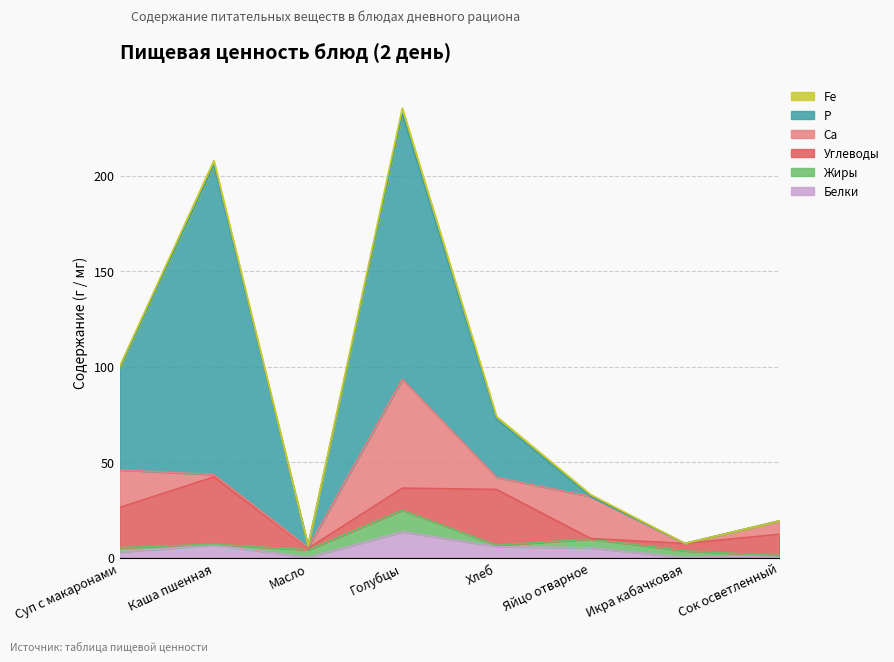

True or false: Са and Р cross at least once.

True